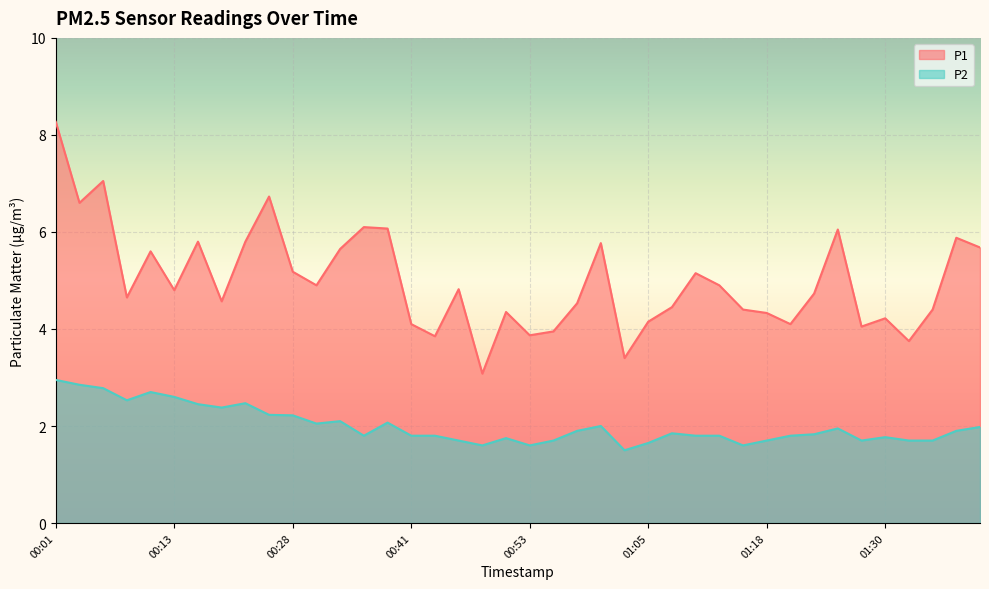

True or false: P2 has a value of 2.9 at 00:03.

True